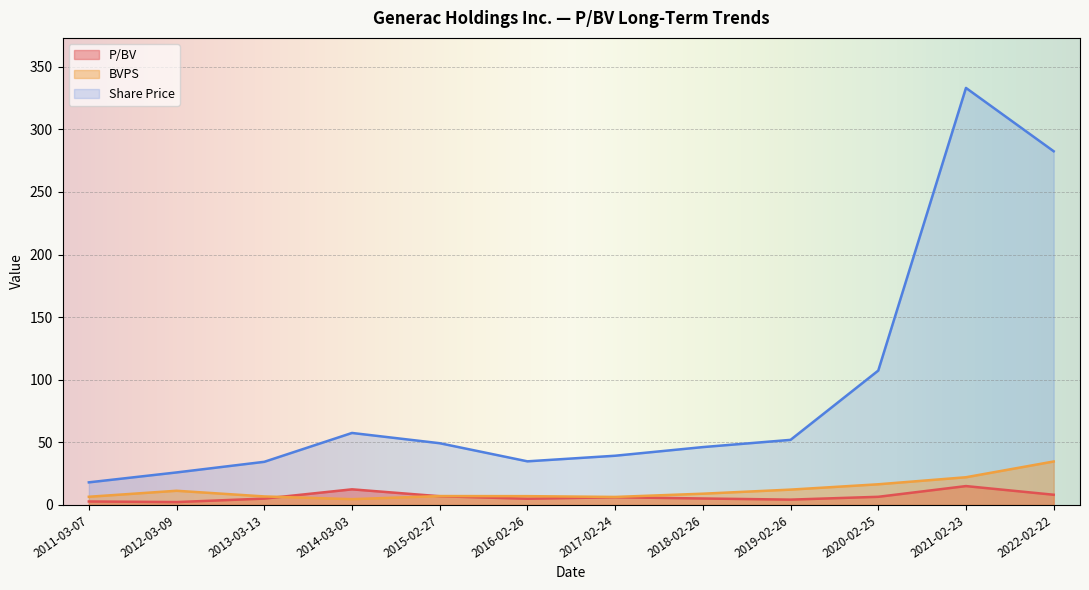

What is the label of the 11th point from the left?

2021-02-23